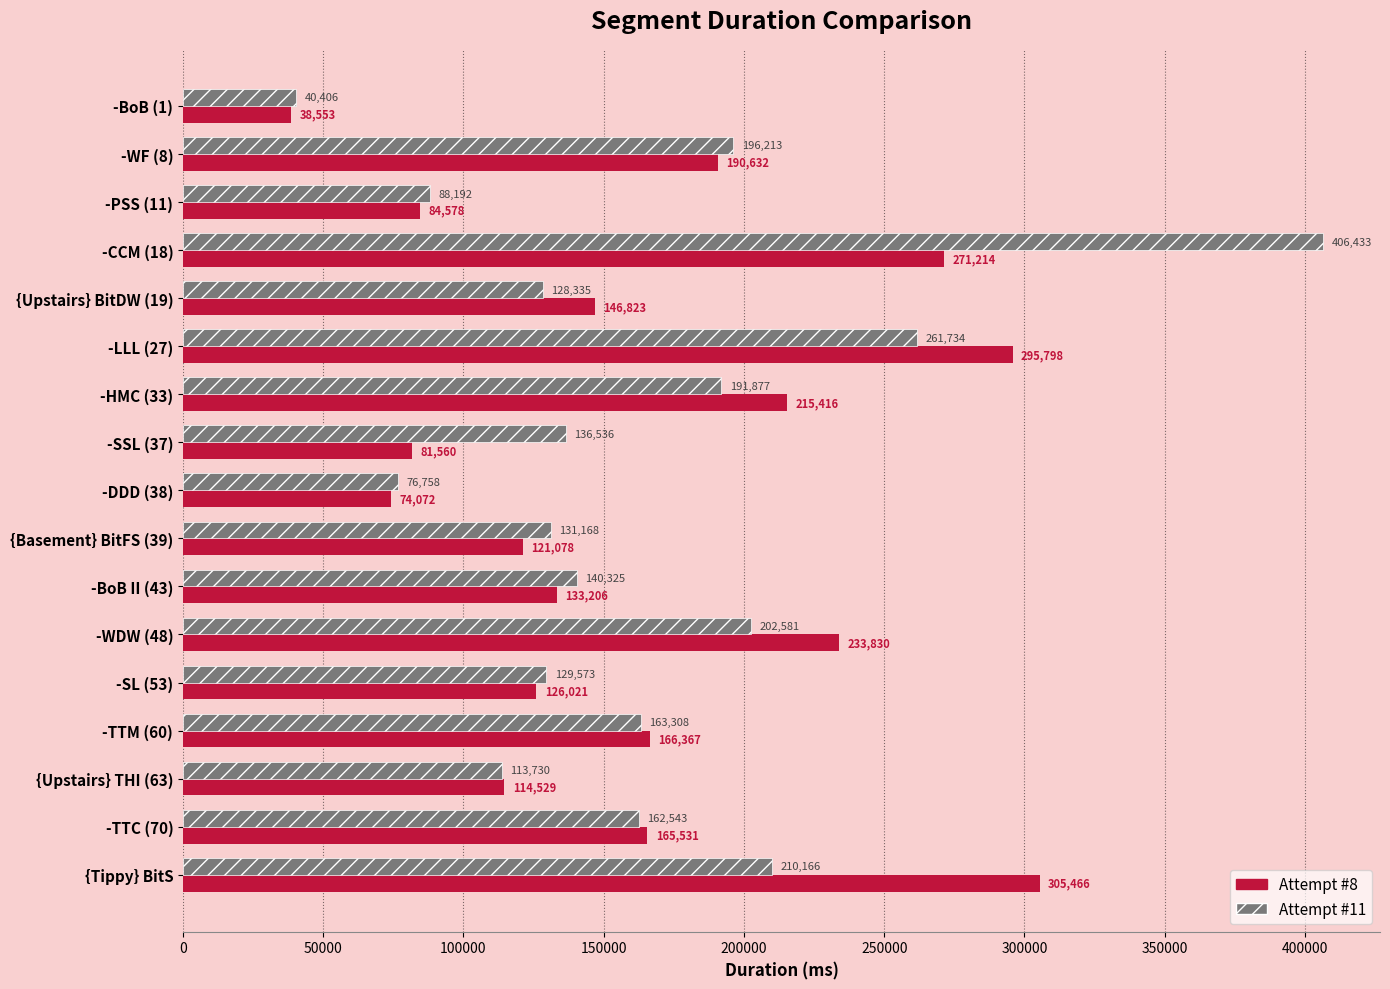

Count the number of data series in this chart.

2